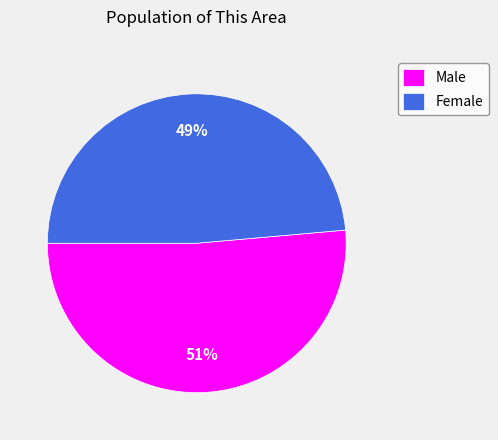

To the nearest percent, what percentage of the pie is Male?

51%